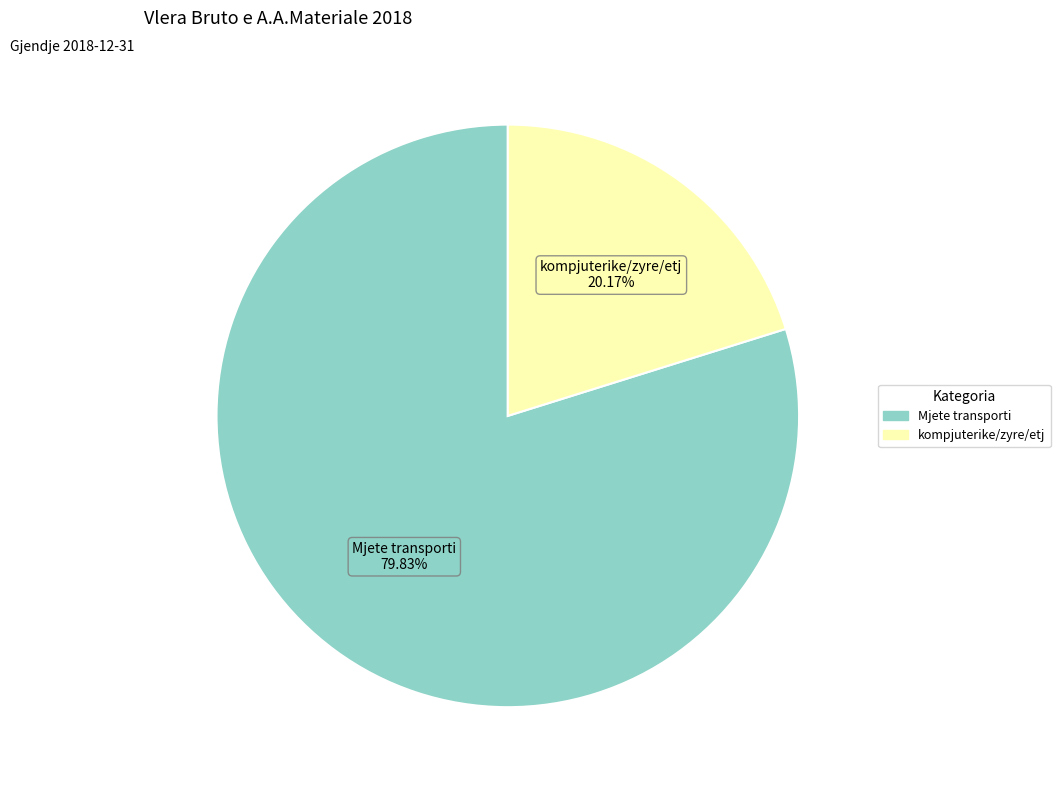

Does any single category account for the majority?

Yes